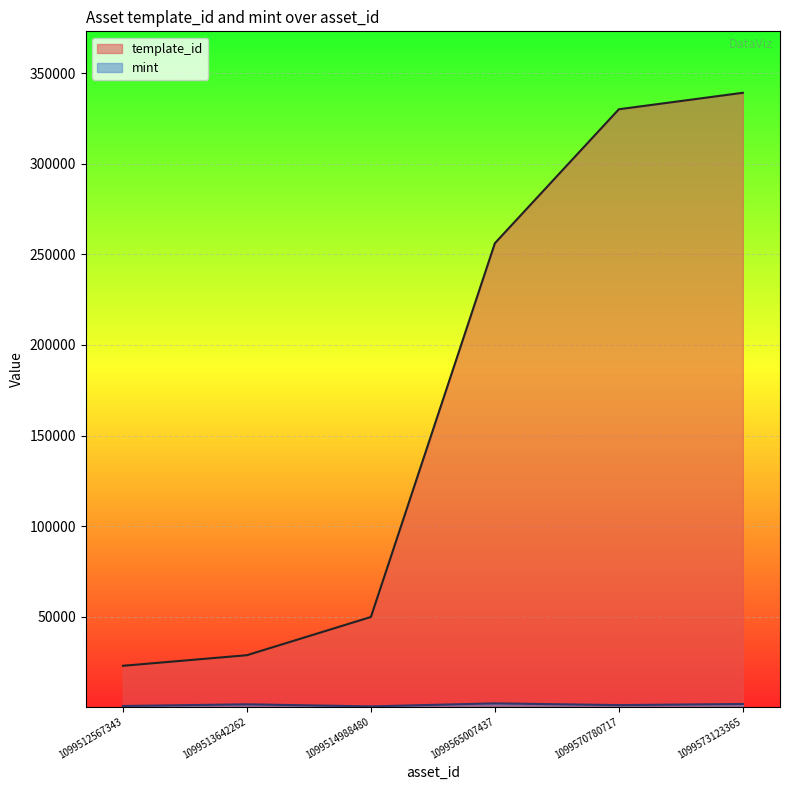

List the labels in order of template_id value, largest first.

1099573123365, 1099570780717, 1099565007437, 1099514988480, 1099513642262, 1099512567343